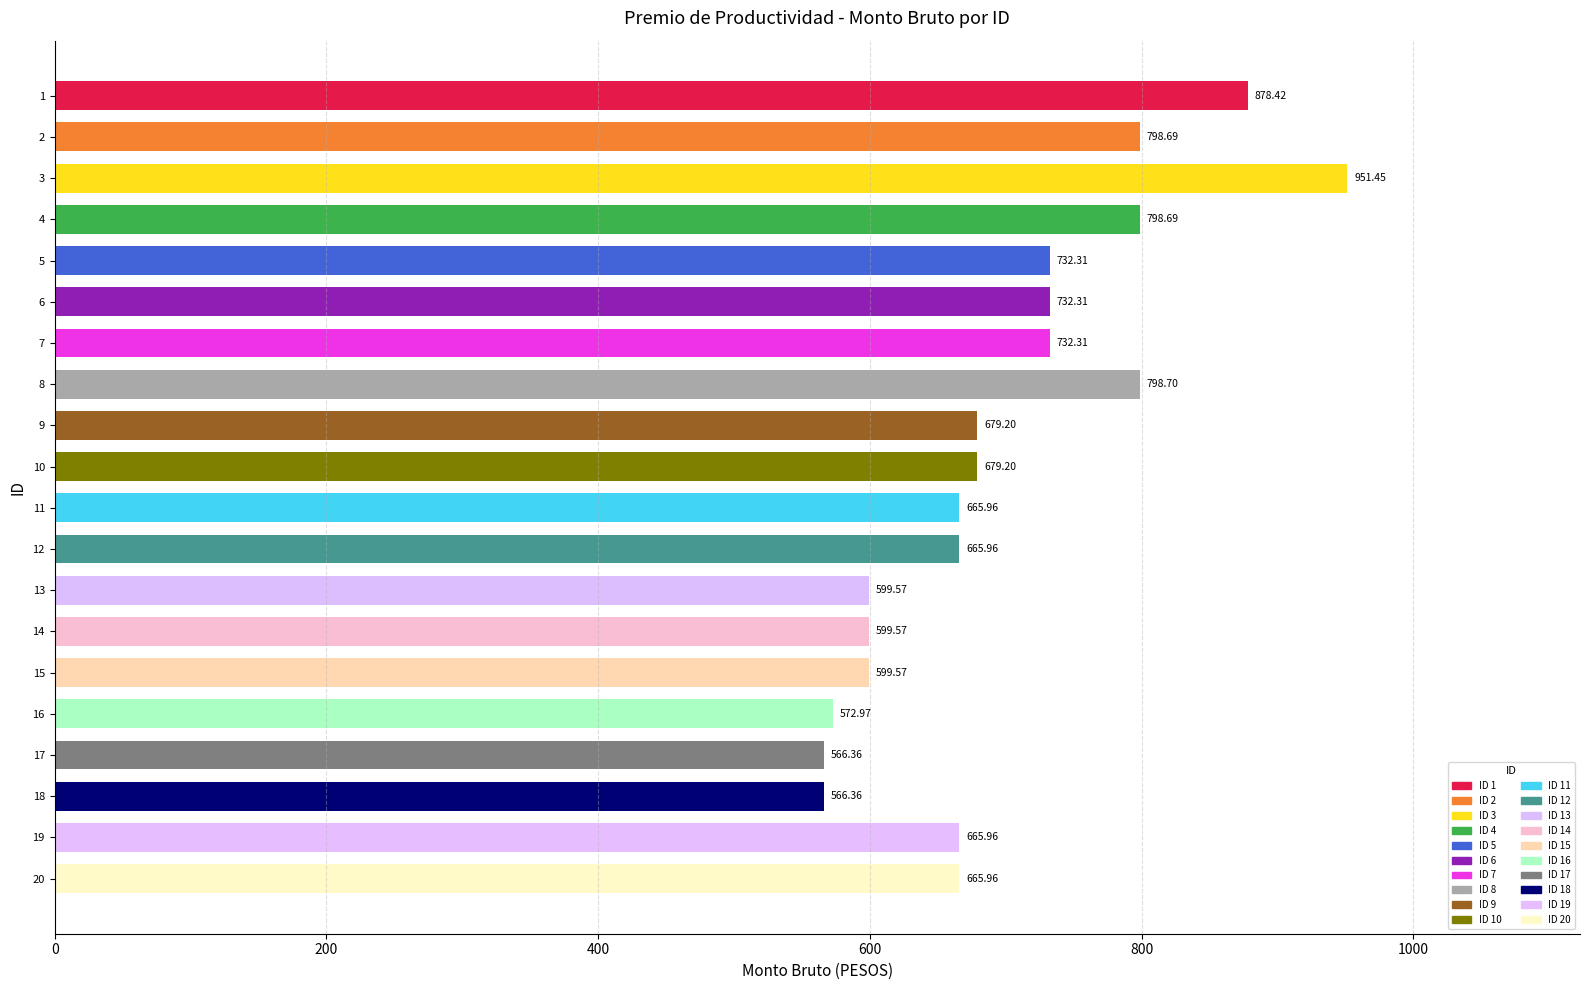

What is the maximum value shown in the chart?

951.5